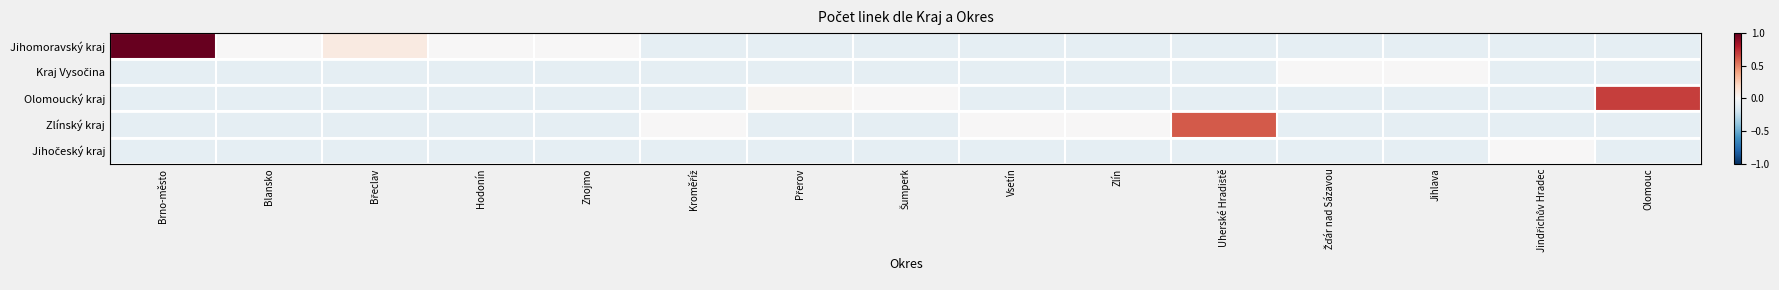

What is the greatest value displayed?

1.0